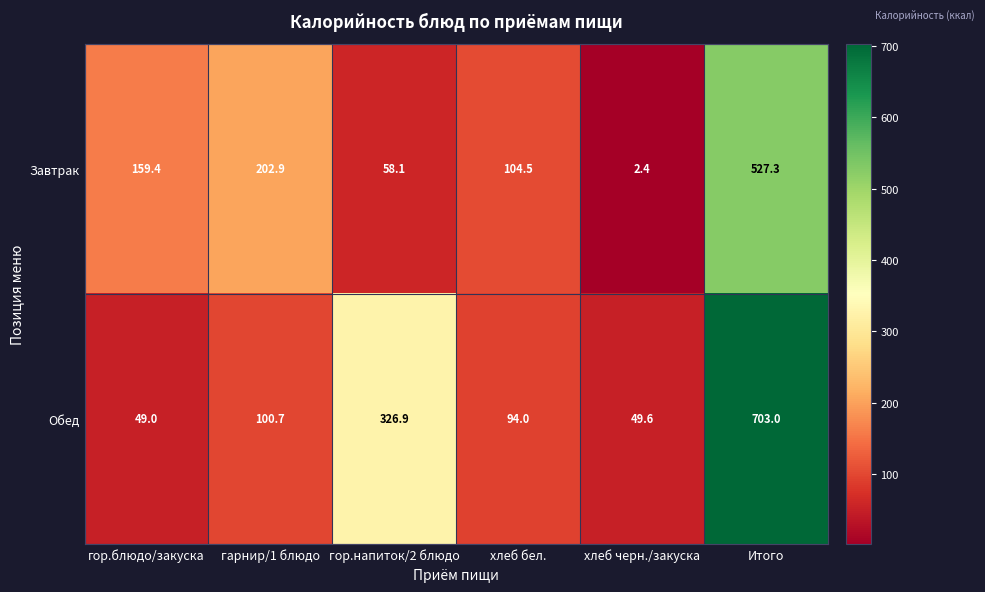

Between гор.блюдо/закуска and гор.напиток/2 блюдо, which series saw the biggest shift?

Обед